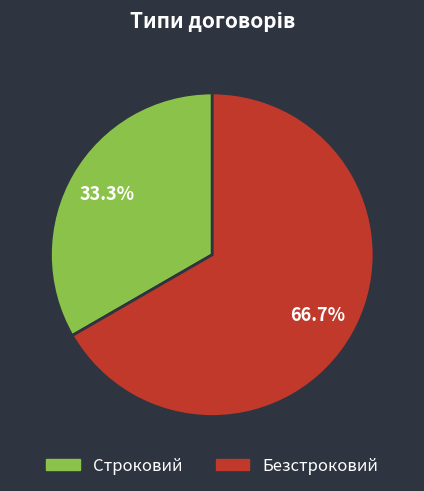

Which slice is the largest?

Безстроковий